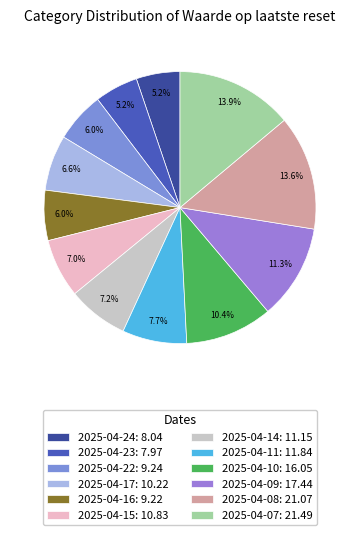

Count the number of slices in the pie.

12